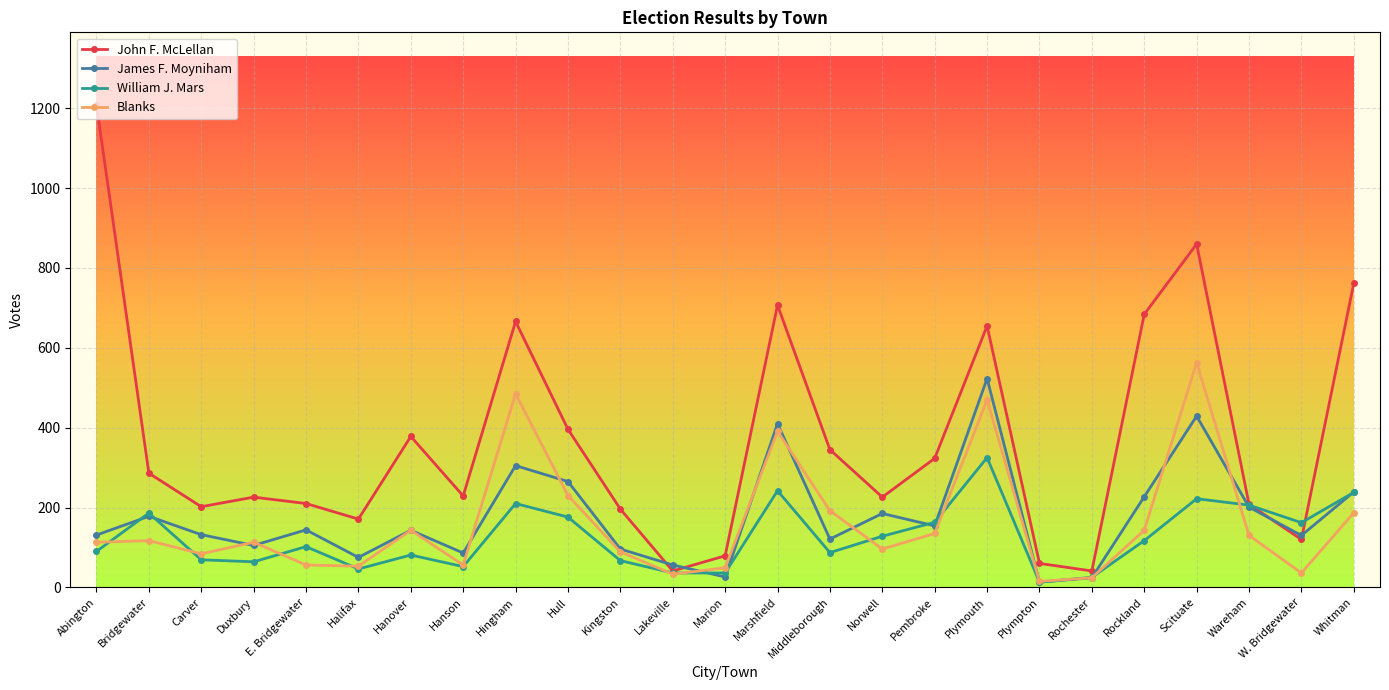

Which series changed the most between Carver and Kingston?

James F. Moyniham